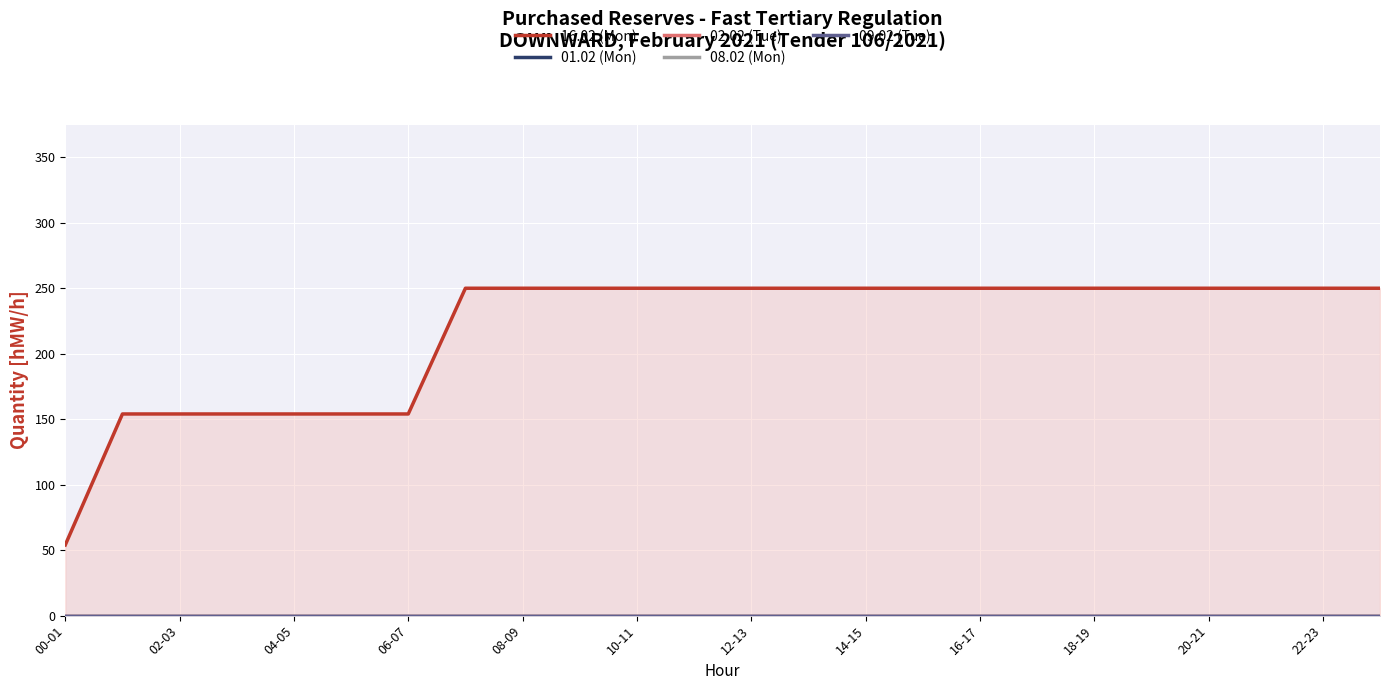

Between 02-03 and 22-23, which series saw the biggest shift?

16.02 (Mon)